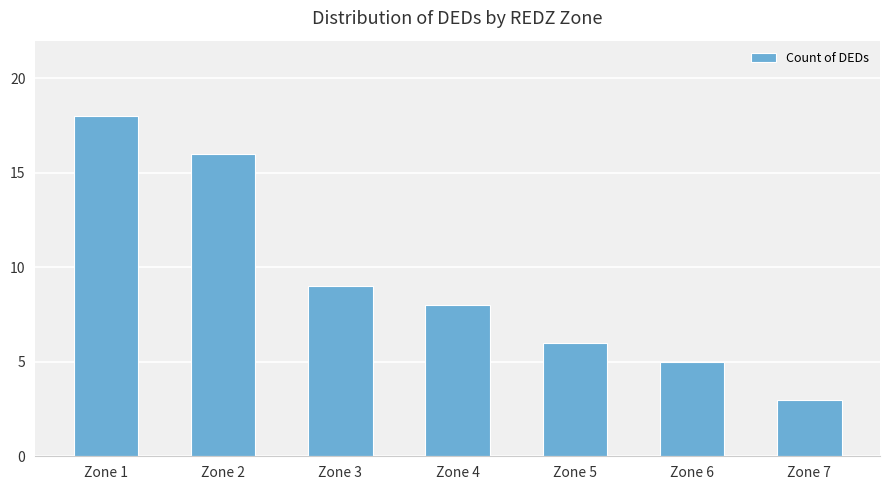

Does the chart contain stacked bars?

No